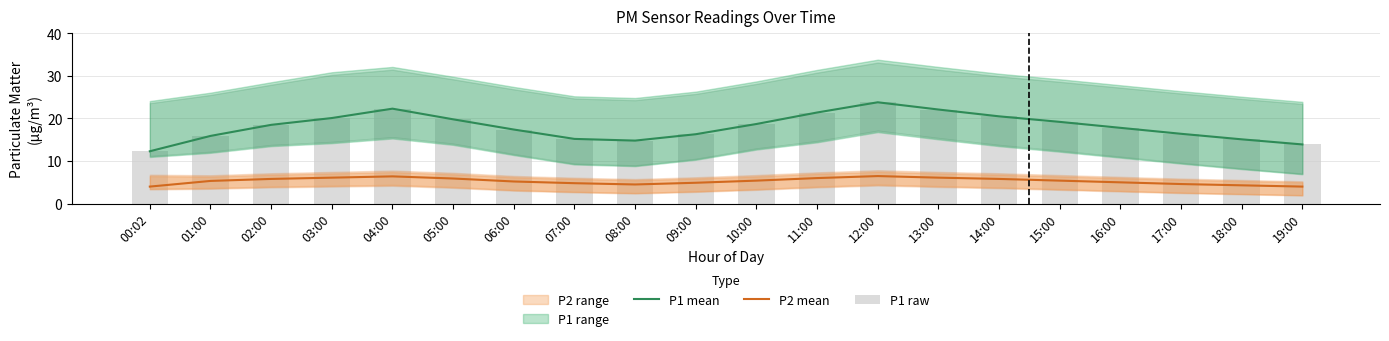

What is the value of the P2 mean bar at the 17th from the left?

5.0